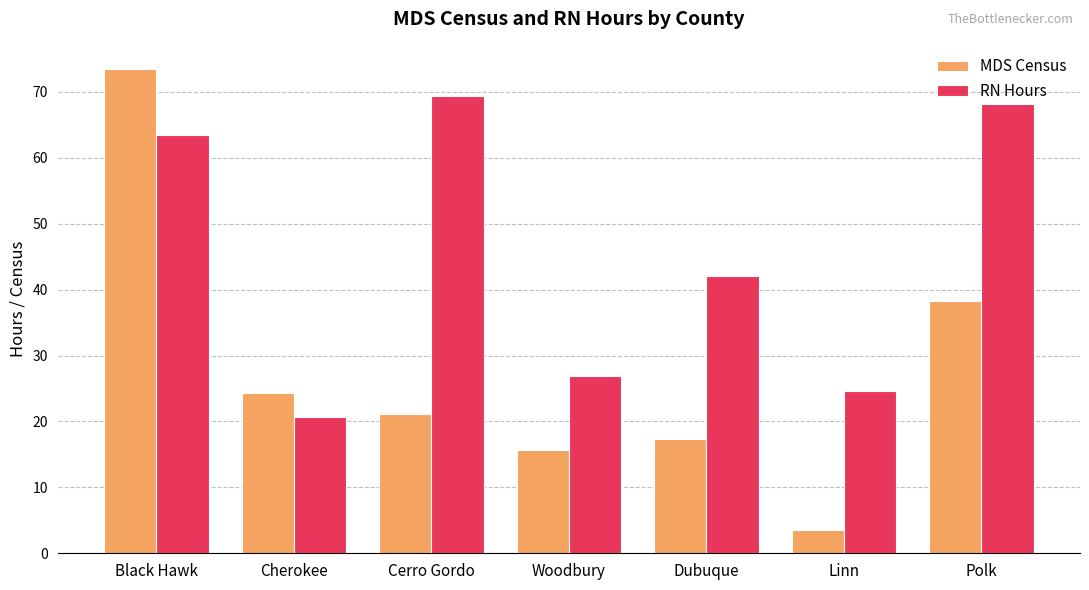

What is the highest value of the RN Hours series?

69.4